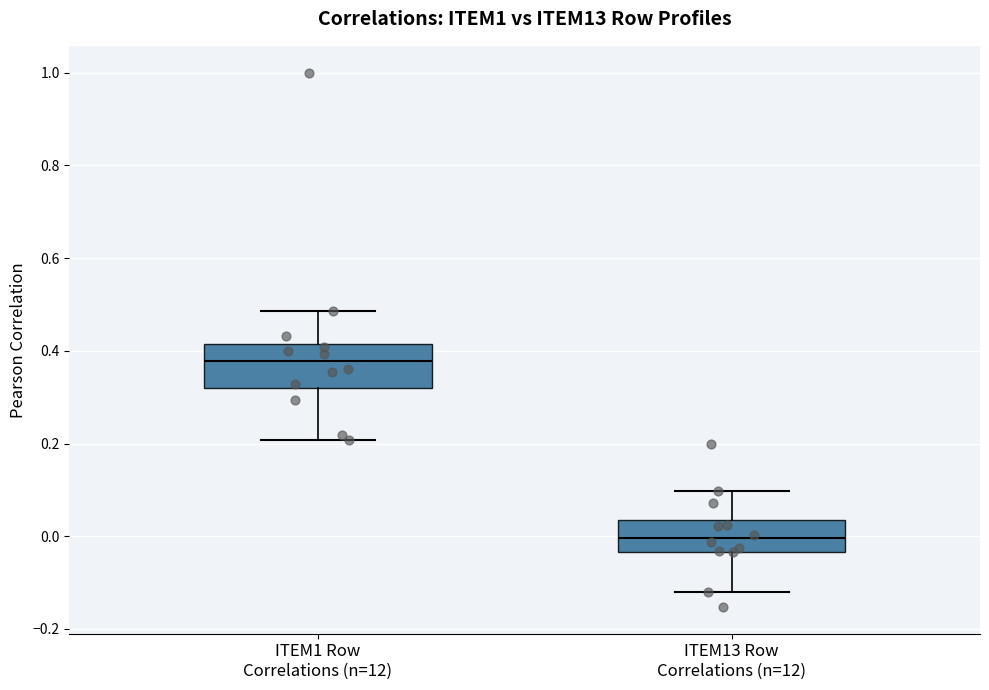

Comparing the boxes themselves (not the whiskers), which one is the tallest?

ITEM1 Row Correlations (n=12)